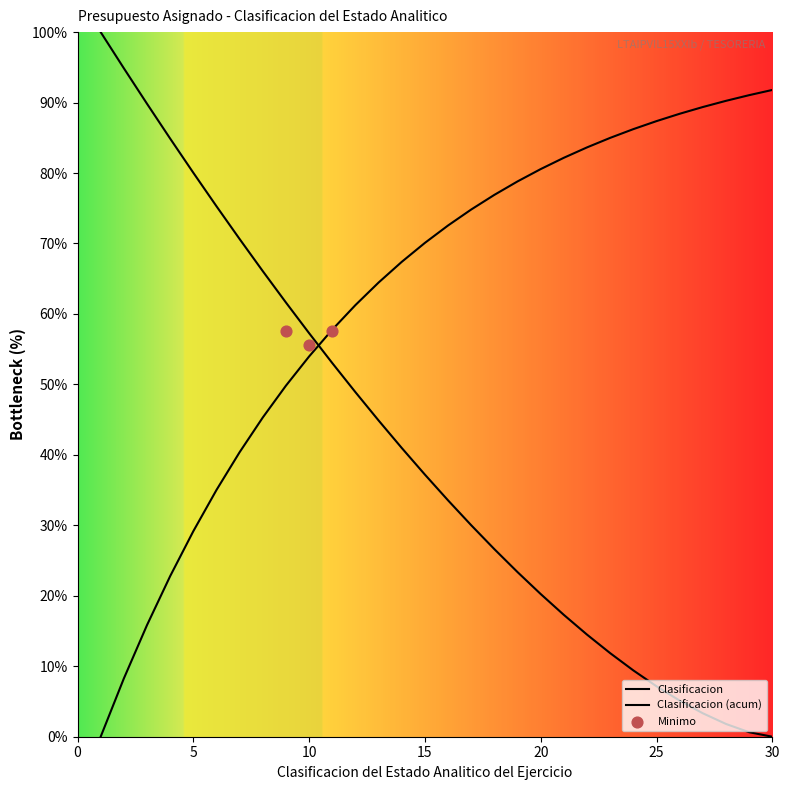

Which has a higher value, 23 or 11?

11